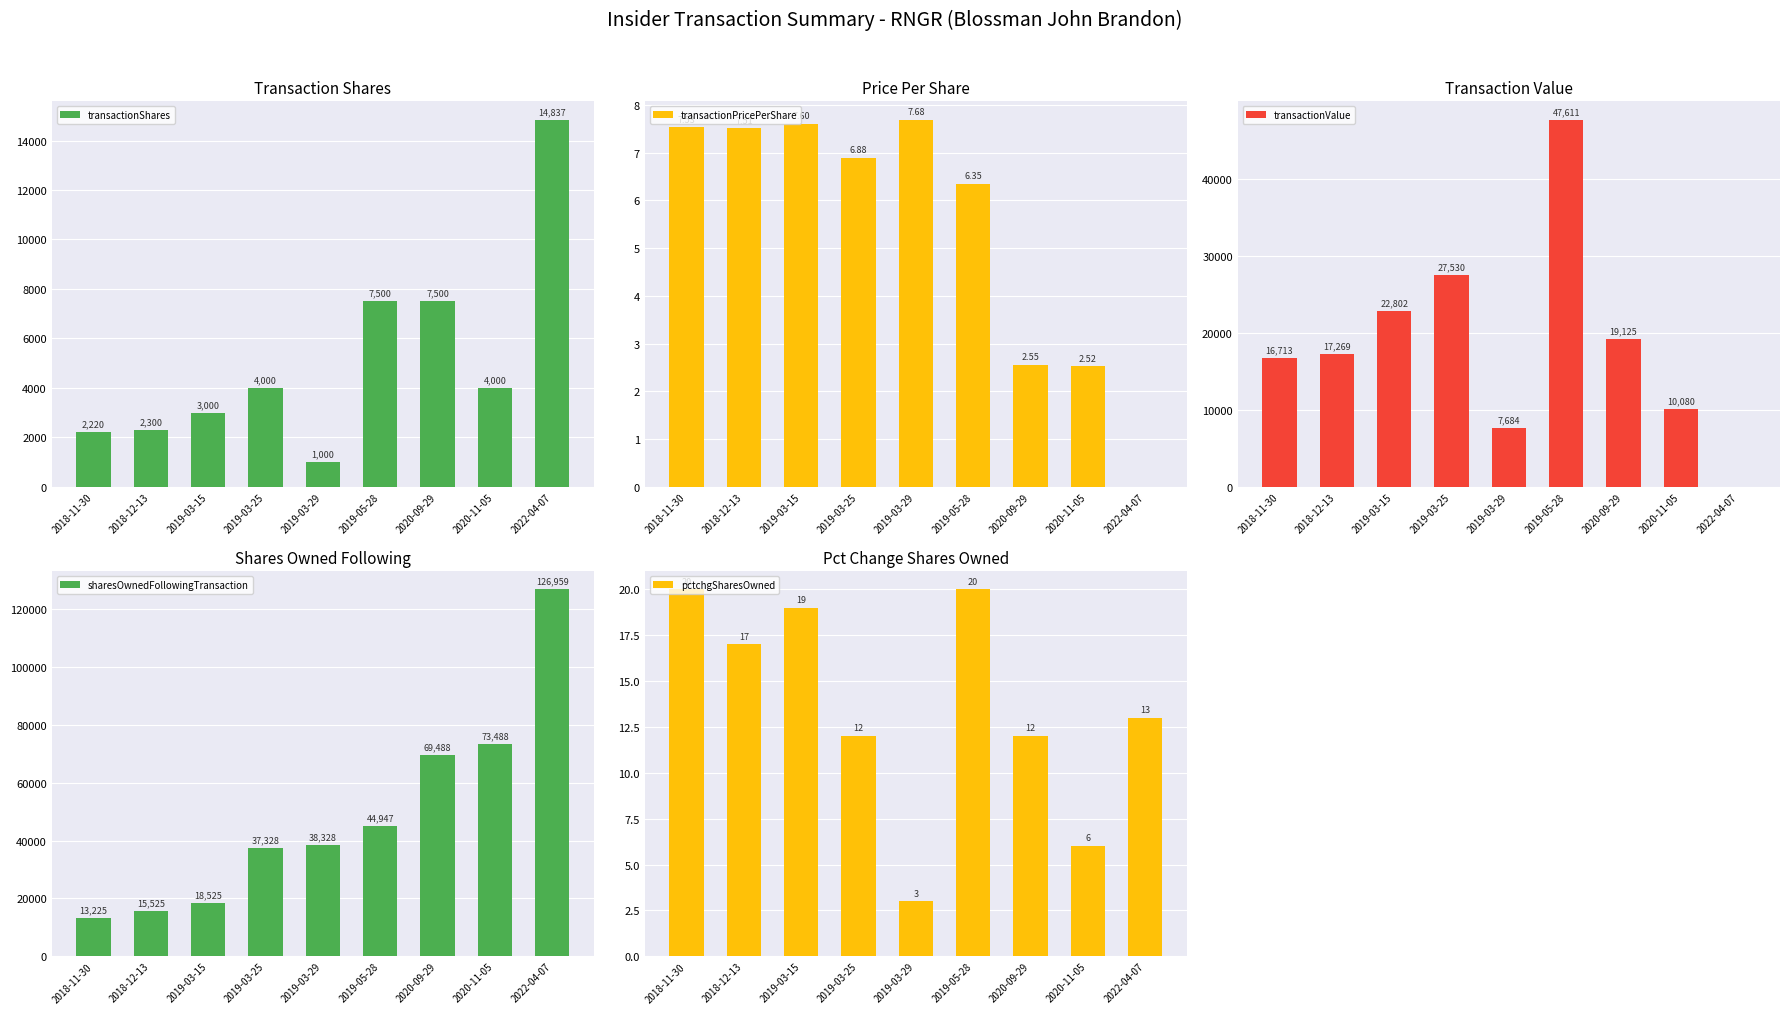

What is the label of the 7th bar from the left?

2020-09-29